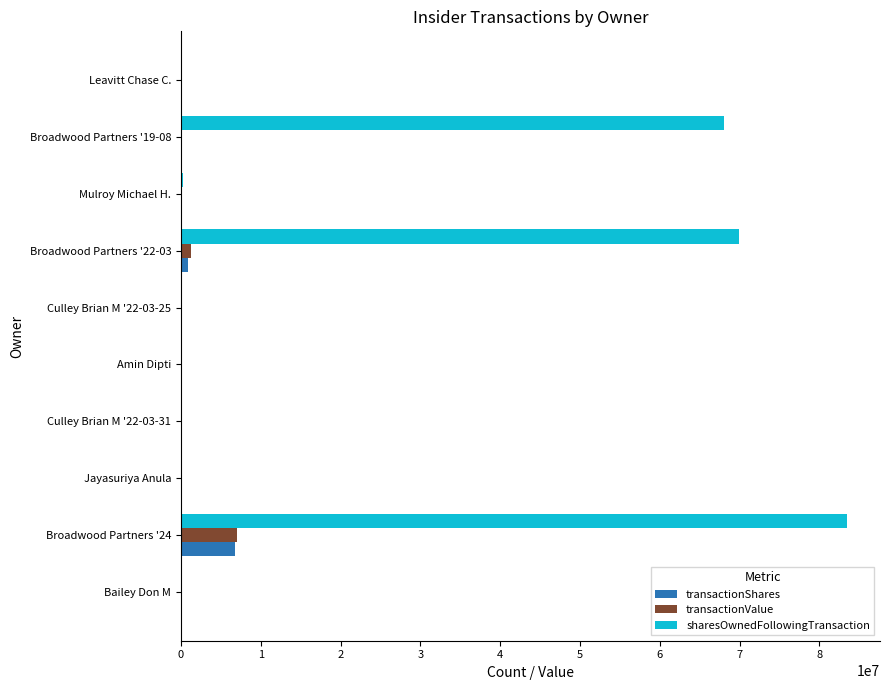

At which category is the sum across all series the highest?

Broadwood Partners '24